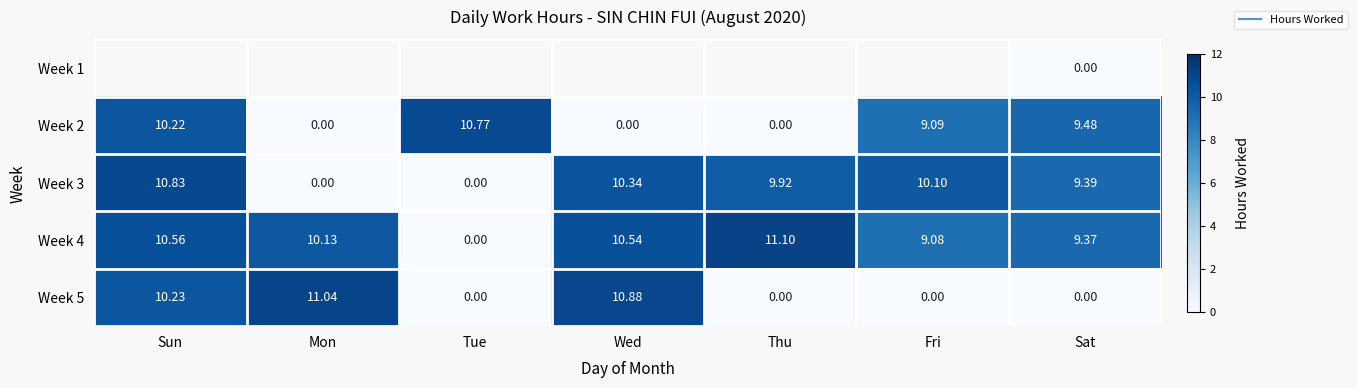

Which series has the largest total across all categories?

Week 4